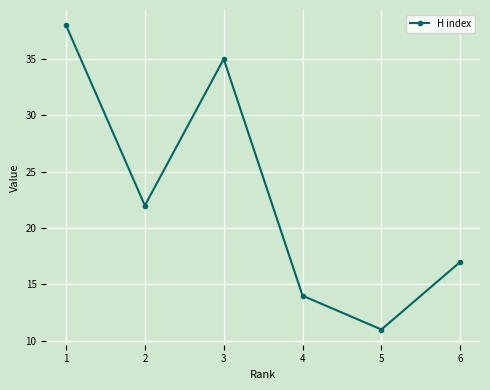

What is the value of the 3rd point from the left?

35